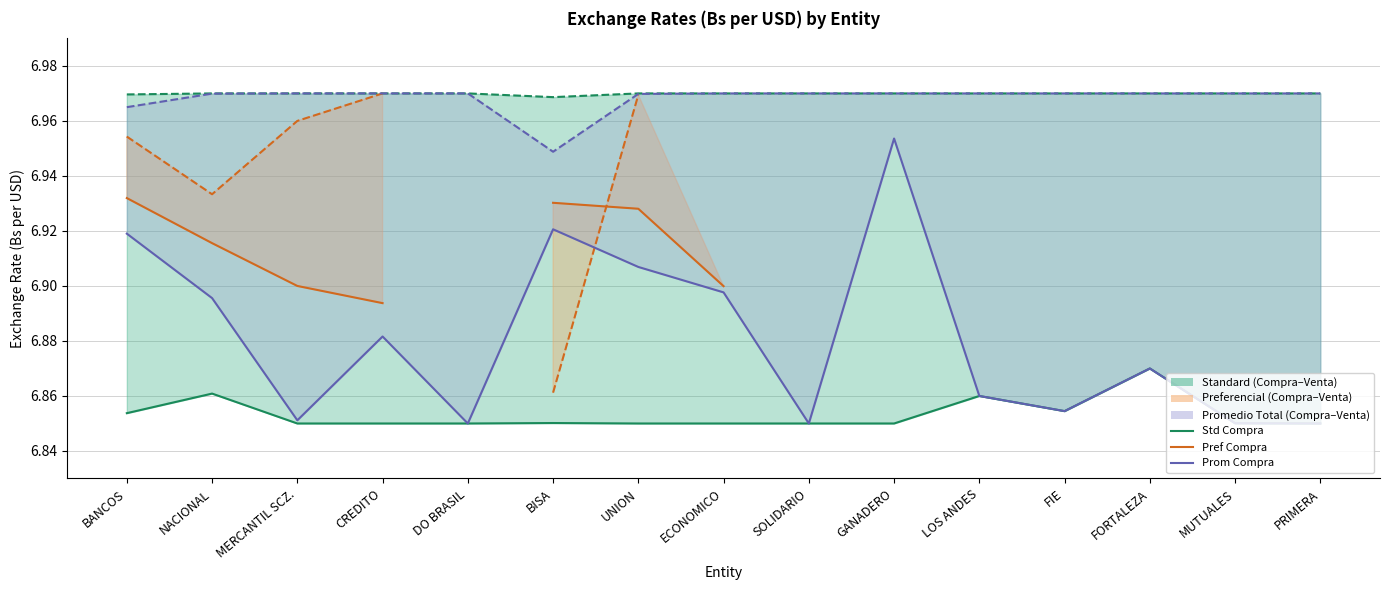

True or false: Std Compra has a value of 9.7 at MERCANTIL SCZ..

False